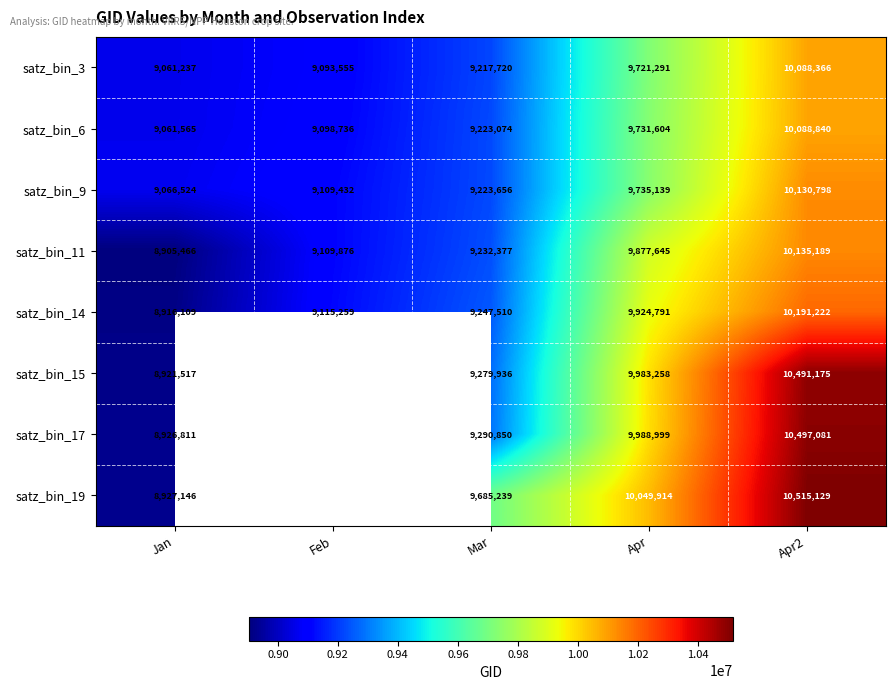

The value of satz_bin_11 at Jan is 8905466. True or false?

True